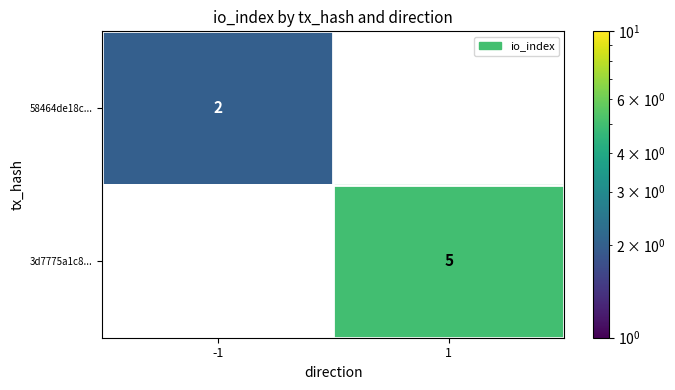

How many distinct data groups are displayed?

2